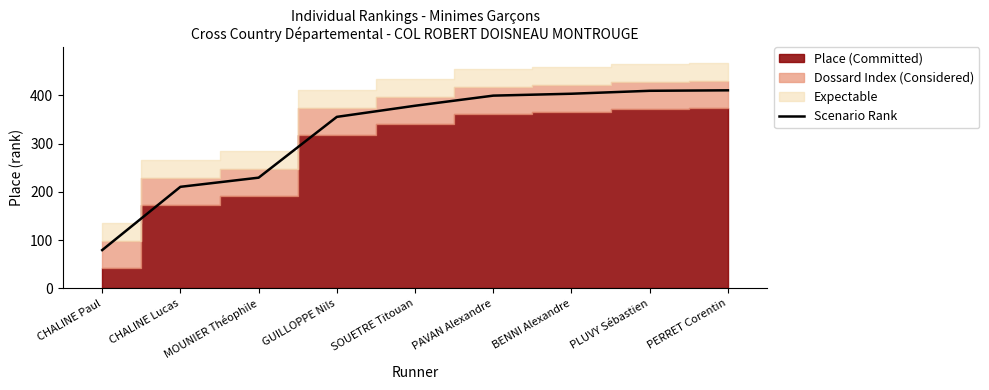

Is it true that Scenario Rank equals 399.3 at PAVAN Alexandre?

True